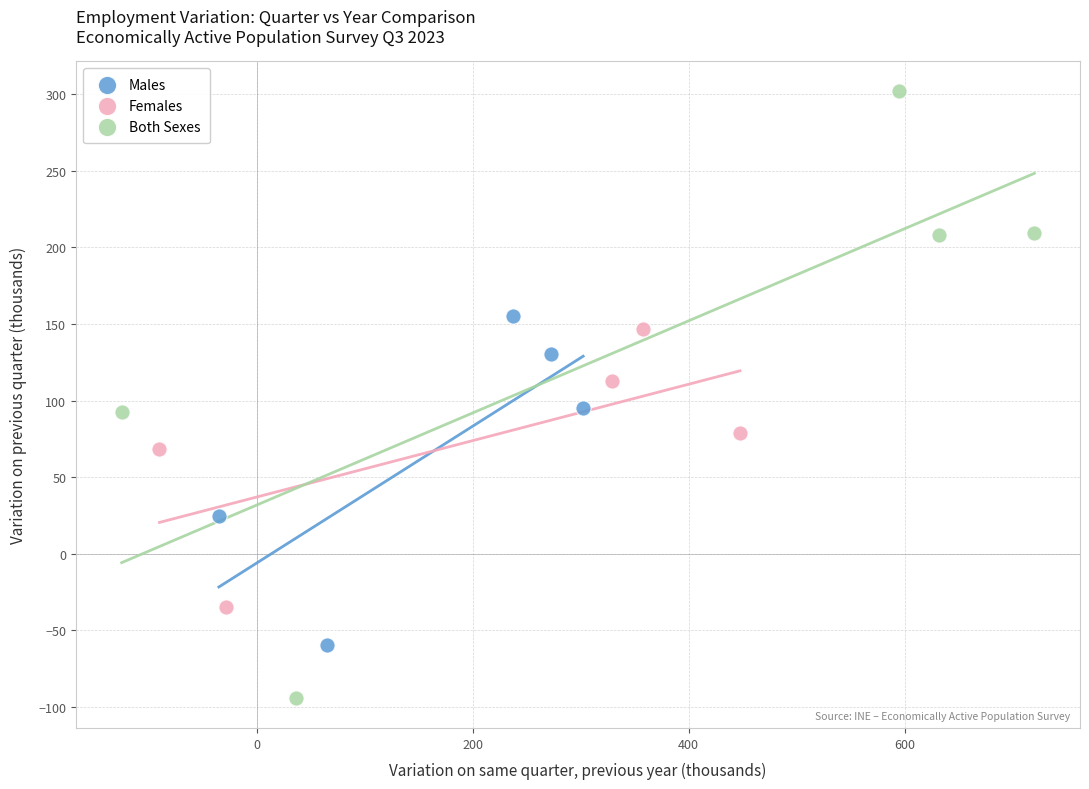

Which series reaches the maximum Y coordinate?

Both Sexes